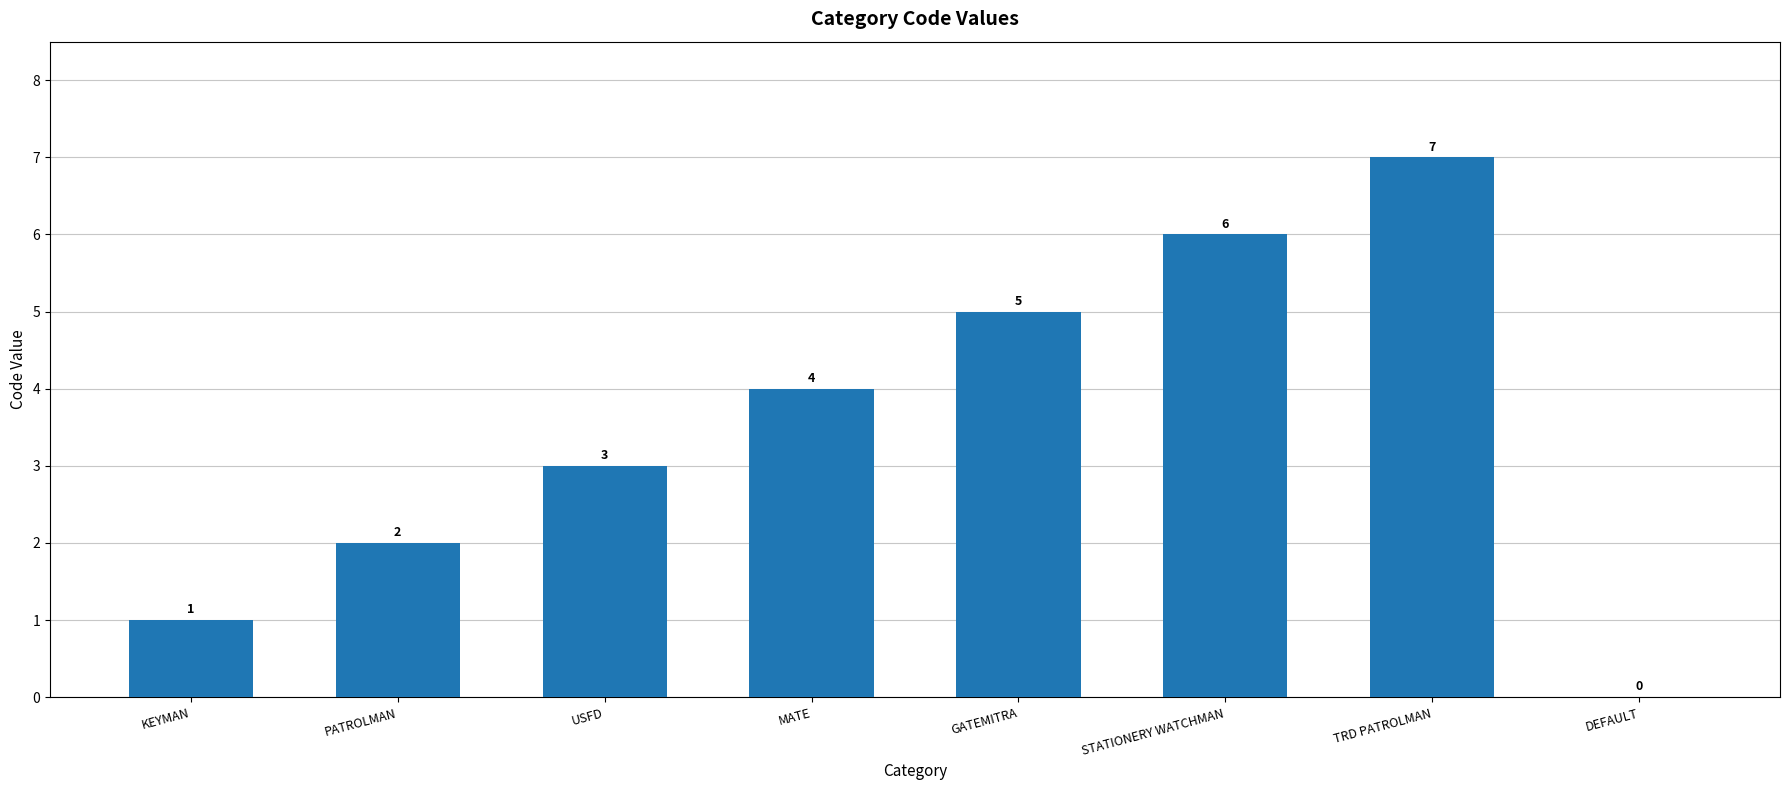

Which label corresponds to the largest value in the chart?

TRD PATROLMAN